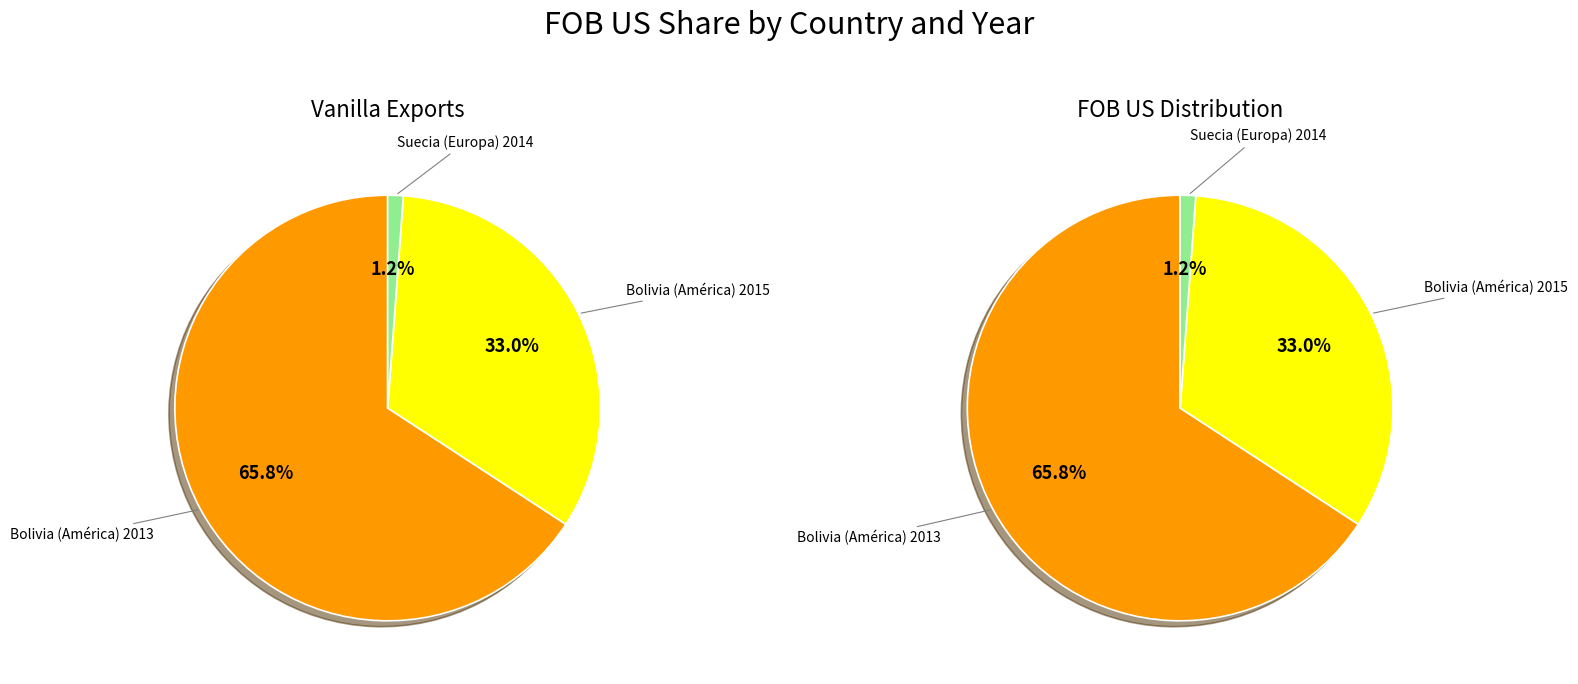

Is it true that Suecia (Europa) 2014 is 1% of the pie?

True